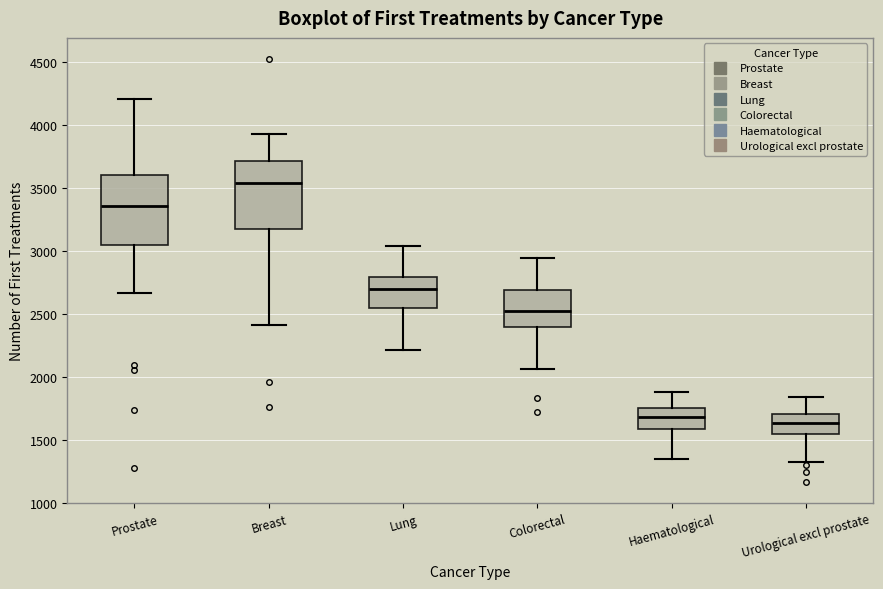

Which box has the highest median line?

Breast